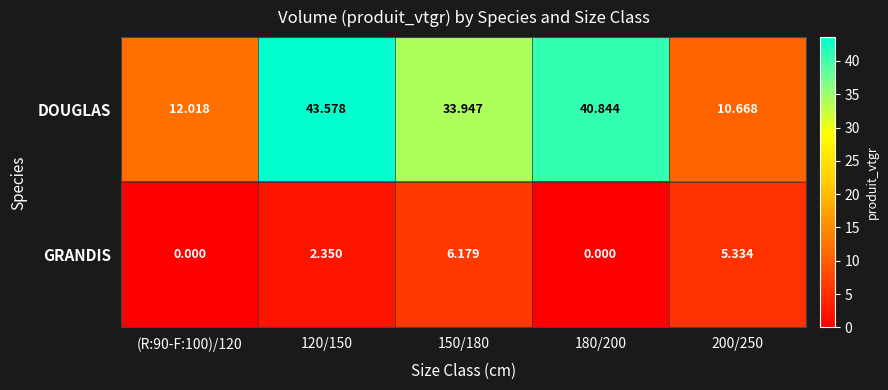

Is the value of DOUGLAS at 180/200 greater than the value of GRANDIS at 180/200?

Yes